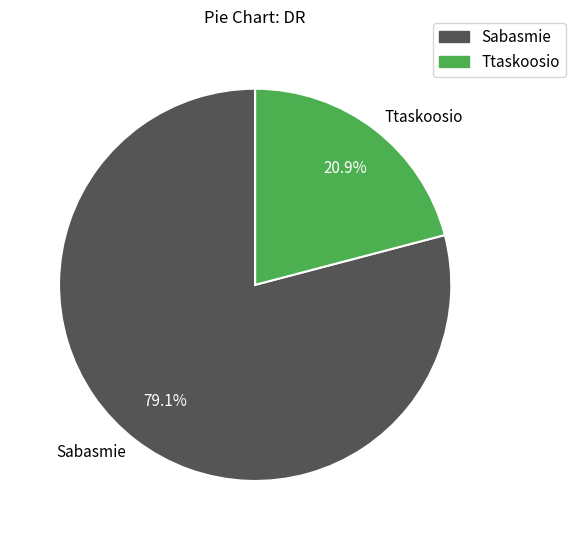

To the nearest percent, what percentage of the pie is Sabasmie?

79%